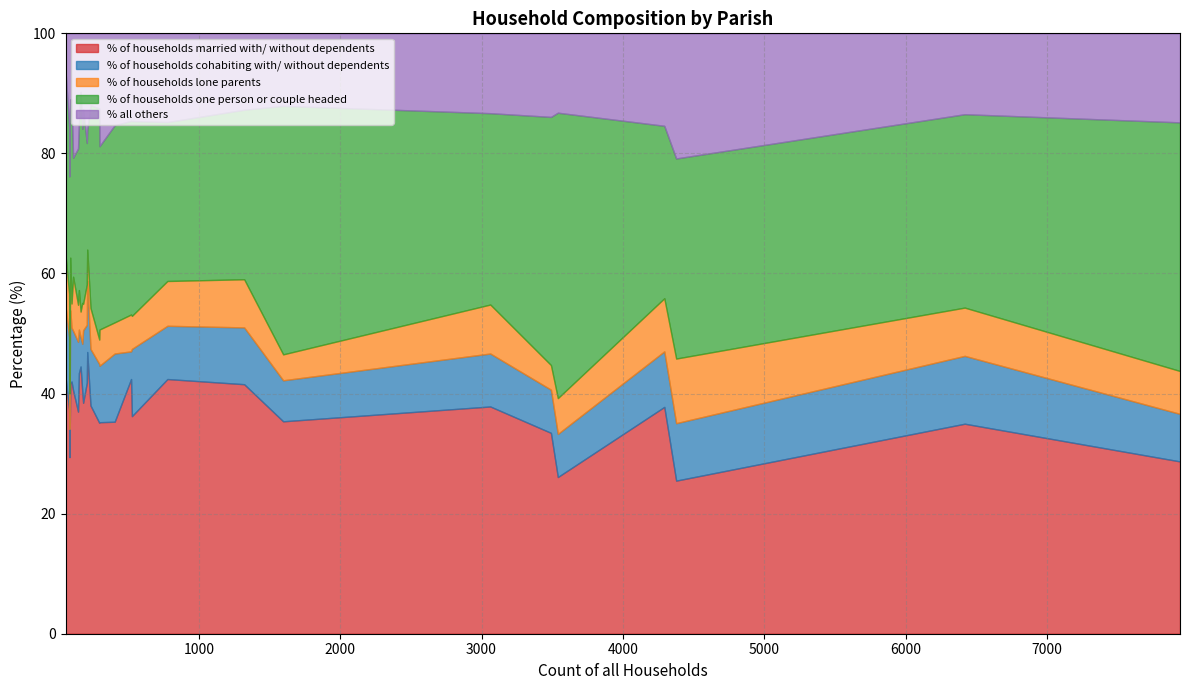

What is the highest value of the % of households married with/ without dependents series?

46.9